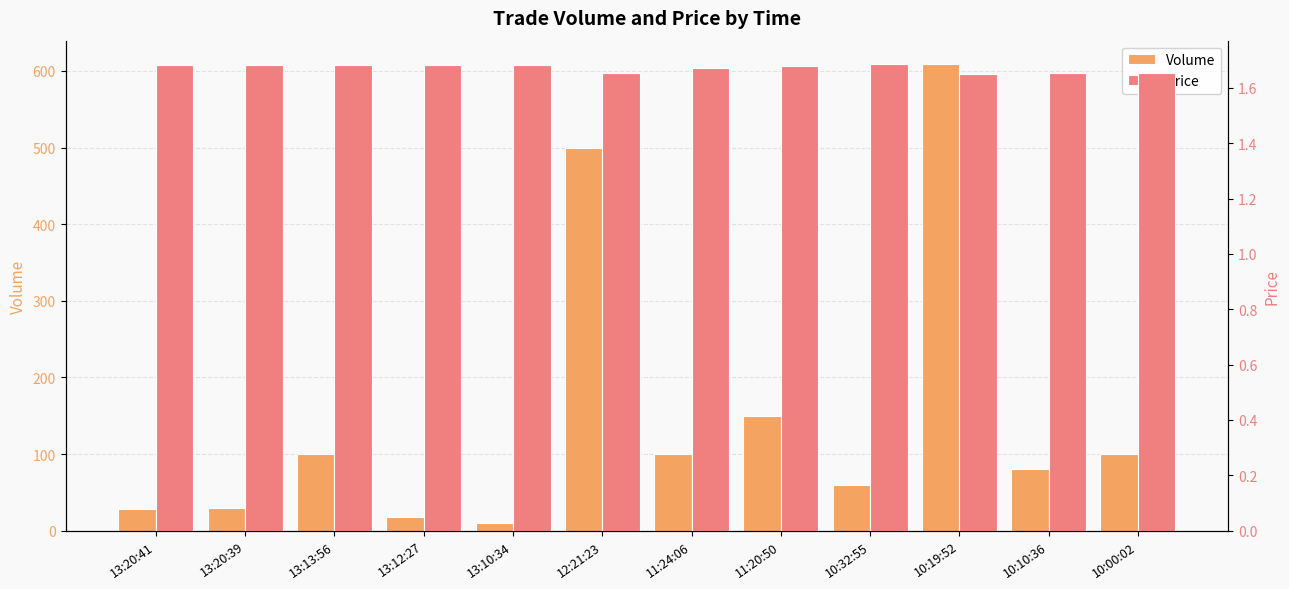

What is the sum of all Price values?

20.1